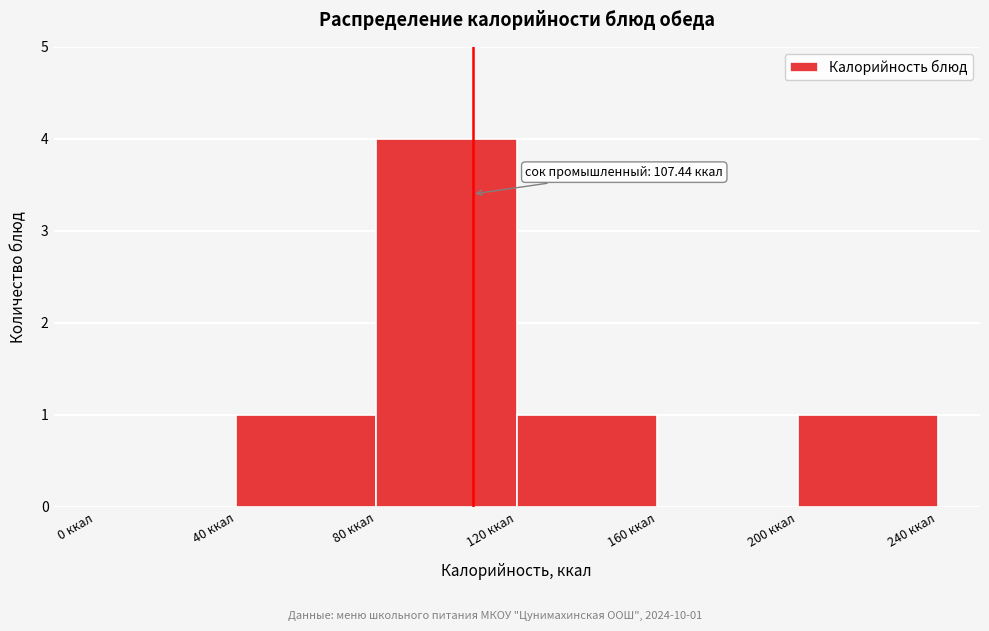

Over which range of the x-axis is the bar tallest?

80 to 120